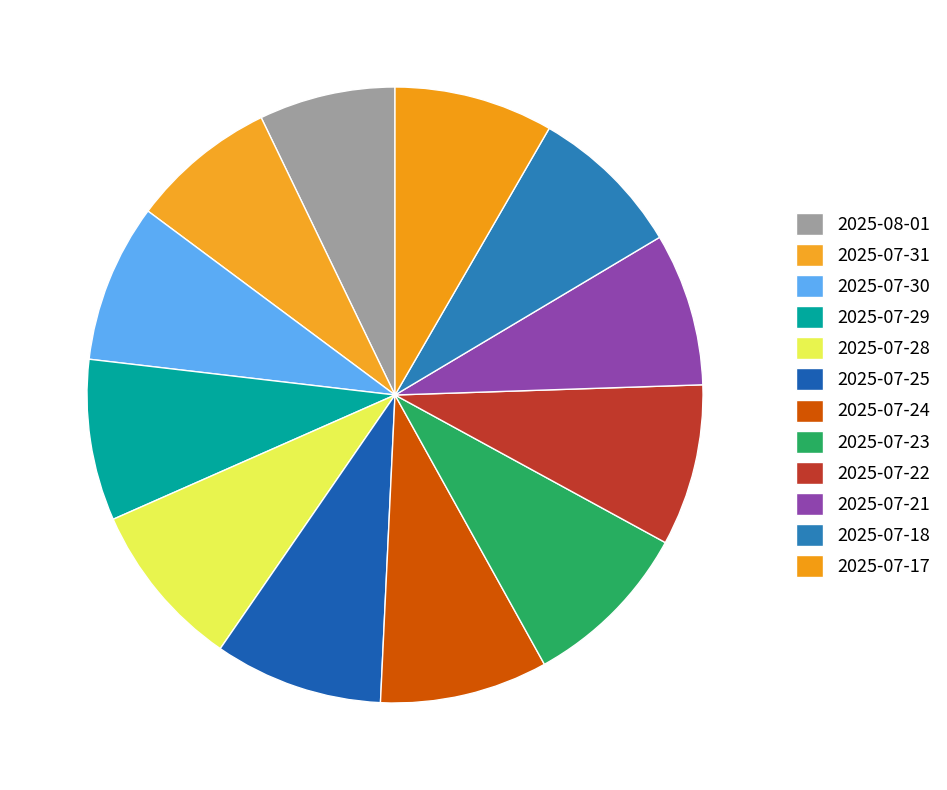

To the nearest percent, what is the difference between the largest and smallest slice percentages?

2%